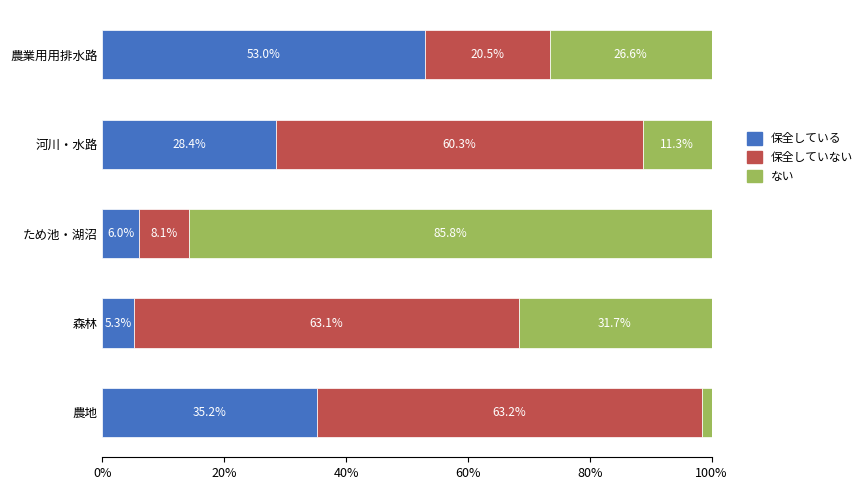

Where is 保全している nearest to the value 29?

河川・水路